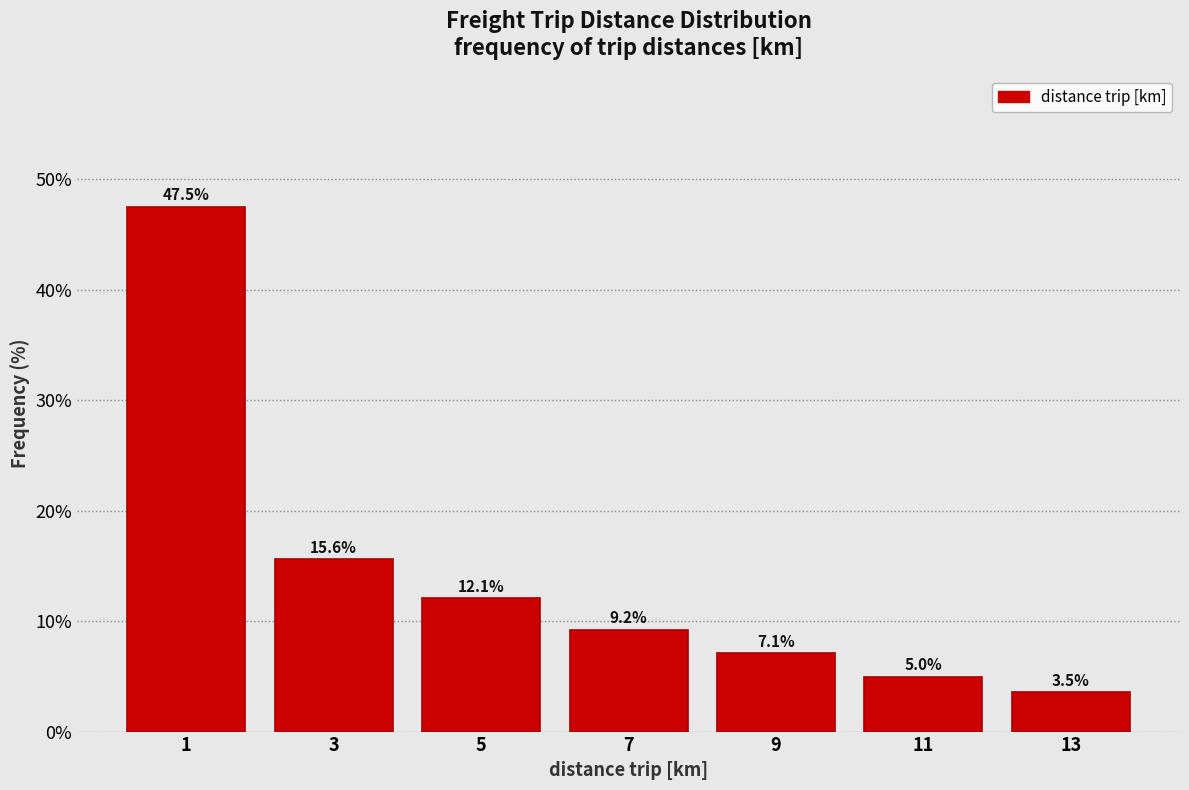

What is the height of the bar covering 4 to 6 on the x-axis?

12.1